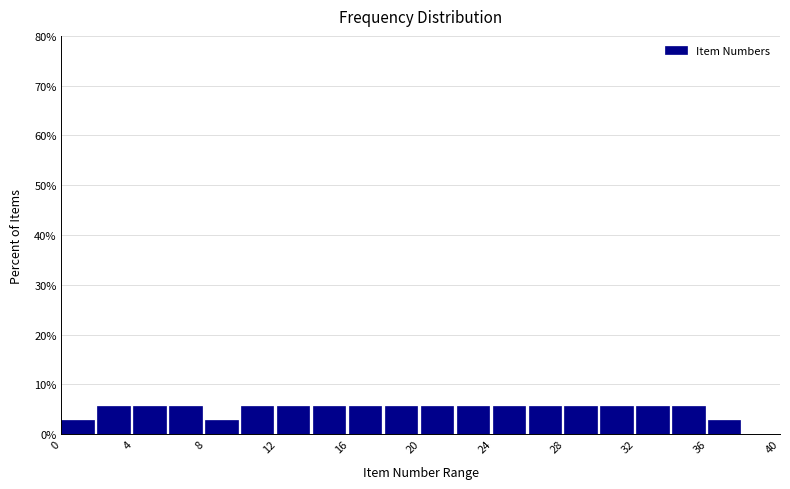

What is the height of the bar covering 28 to 30 on the x-axis? The values are not printed on the chart, so give them approximately, as read against the axis.

6